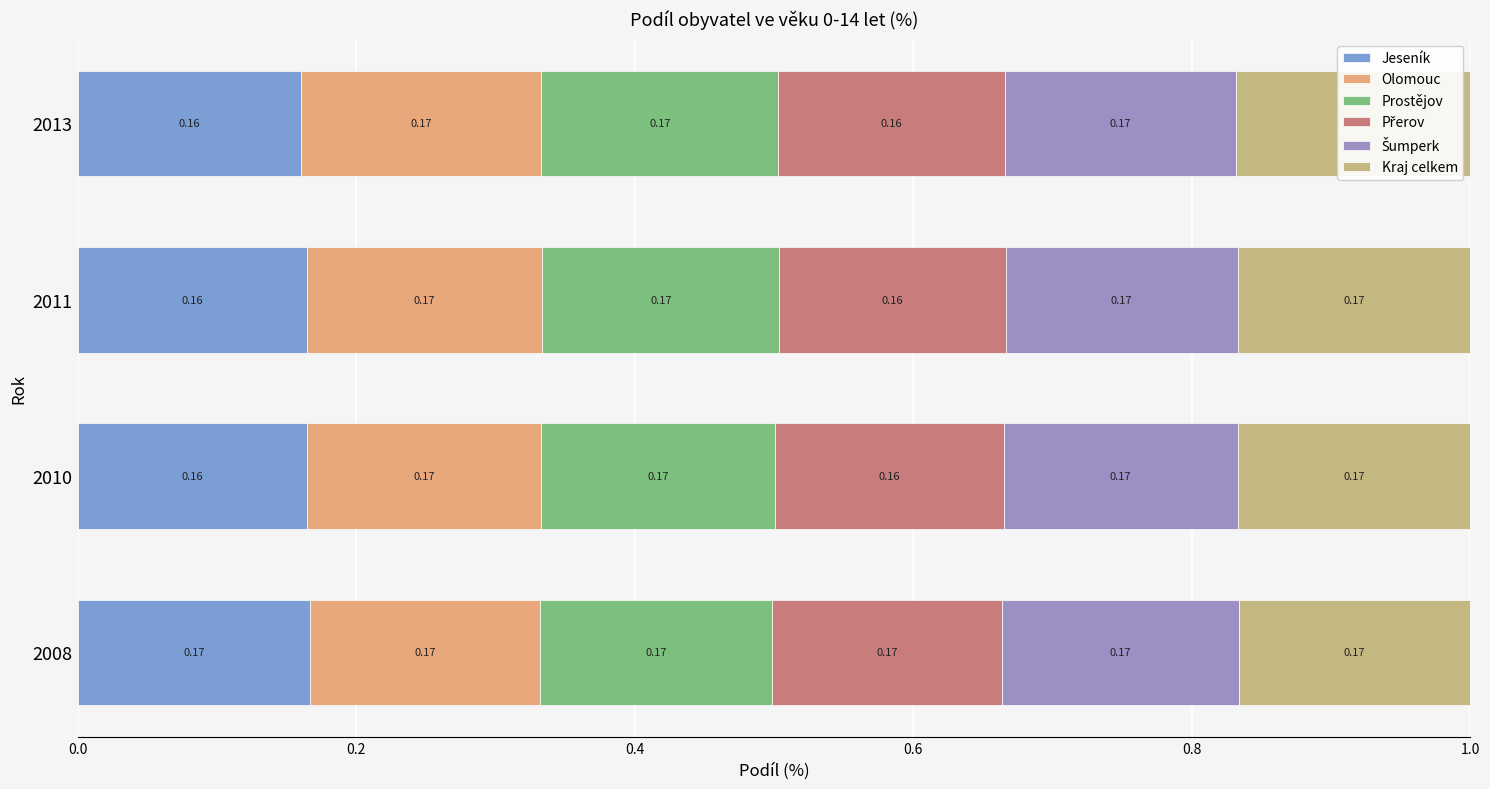

How many categories are shown in the chart?

4